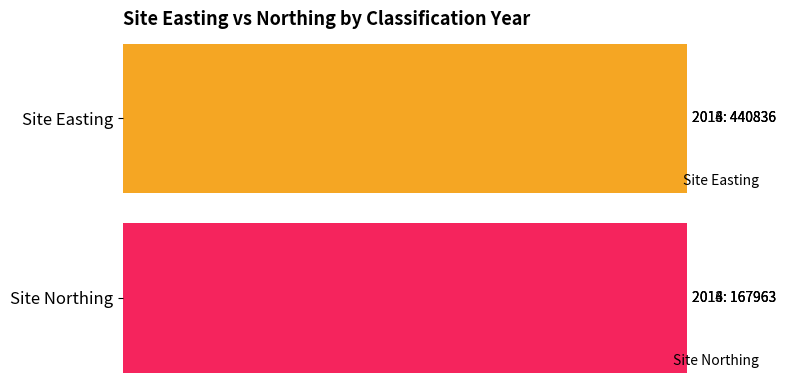

True or false: Site Easting has a value of 440836 at 2014.

True